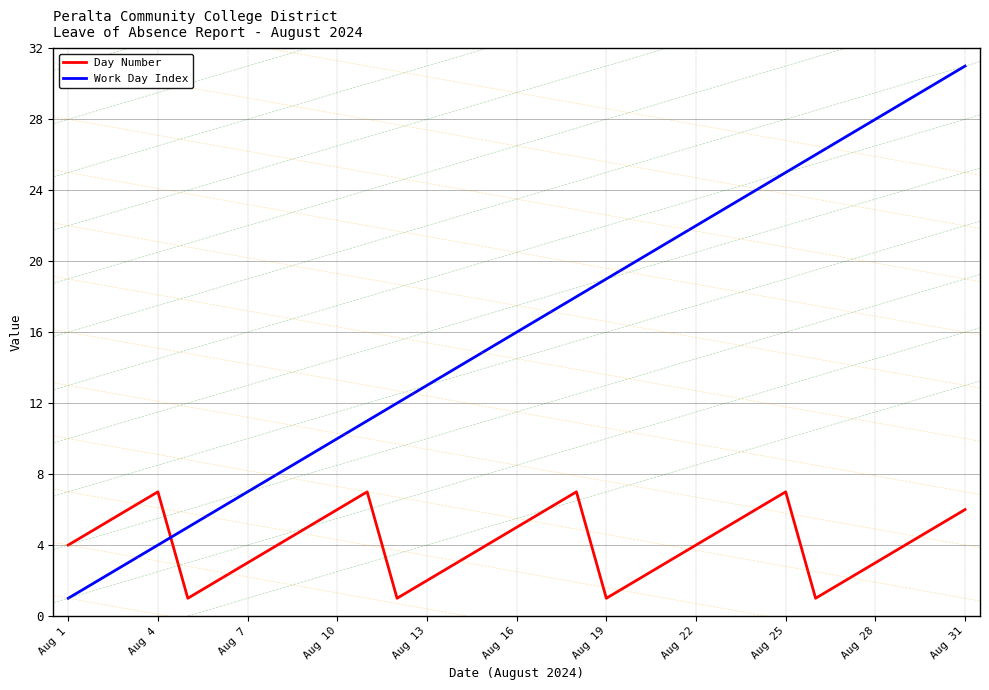

Reading left to right, extract all data points from this chart.

Day Number: 4	5	6	7	1	2	3	4	5	6	7	1	2	3	4	5	6	7	1	2	3	4	5	6	7	1	2	3	4	5	6
Work Day Index: 1	2	3	4	5	6	7	8	9	10	11	12	13	14	15	16	17	18	19	20	21	22	23	24	25	26	27	28	29	30	31